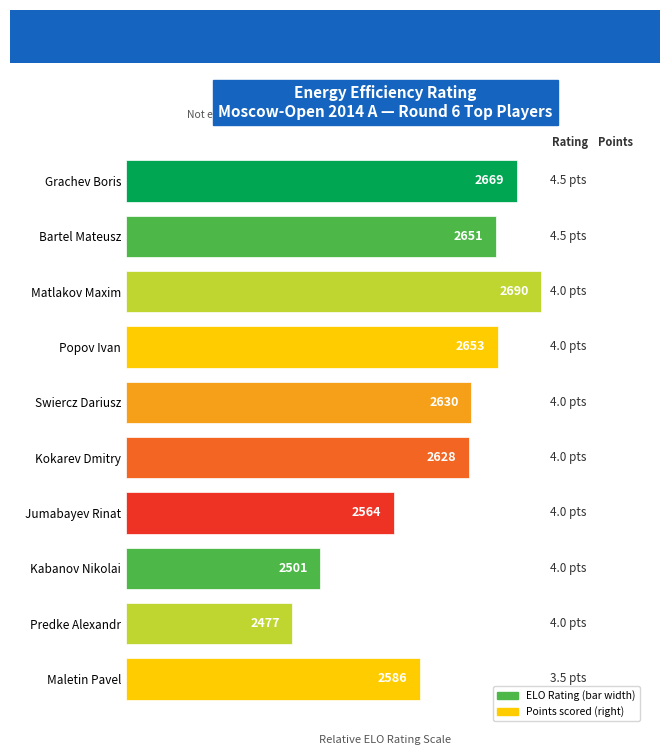

Between Kokarev Dmitry and Kabanov Nikolai, which is larger?

Kokarev Dmitry